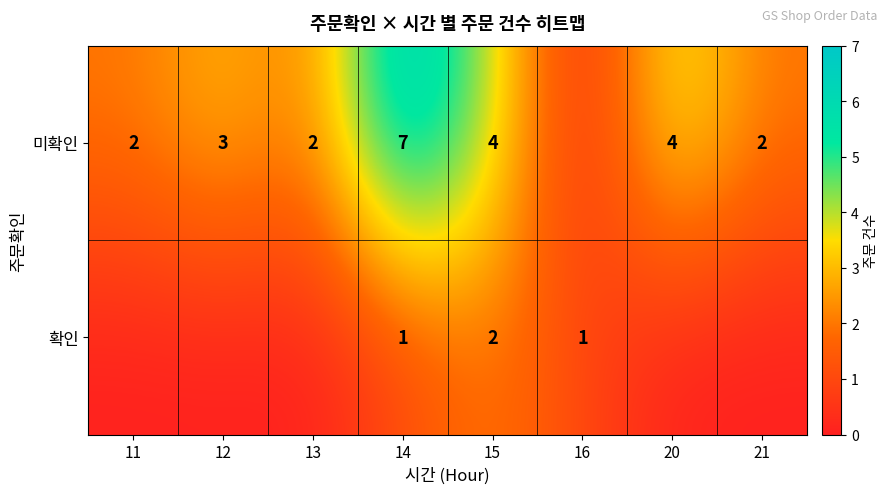

What is the total value across all series at 14?

8